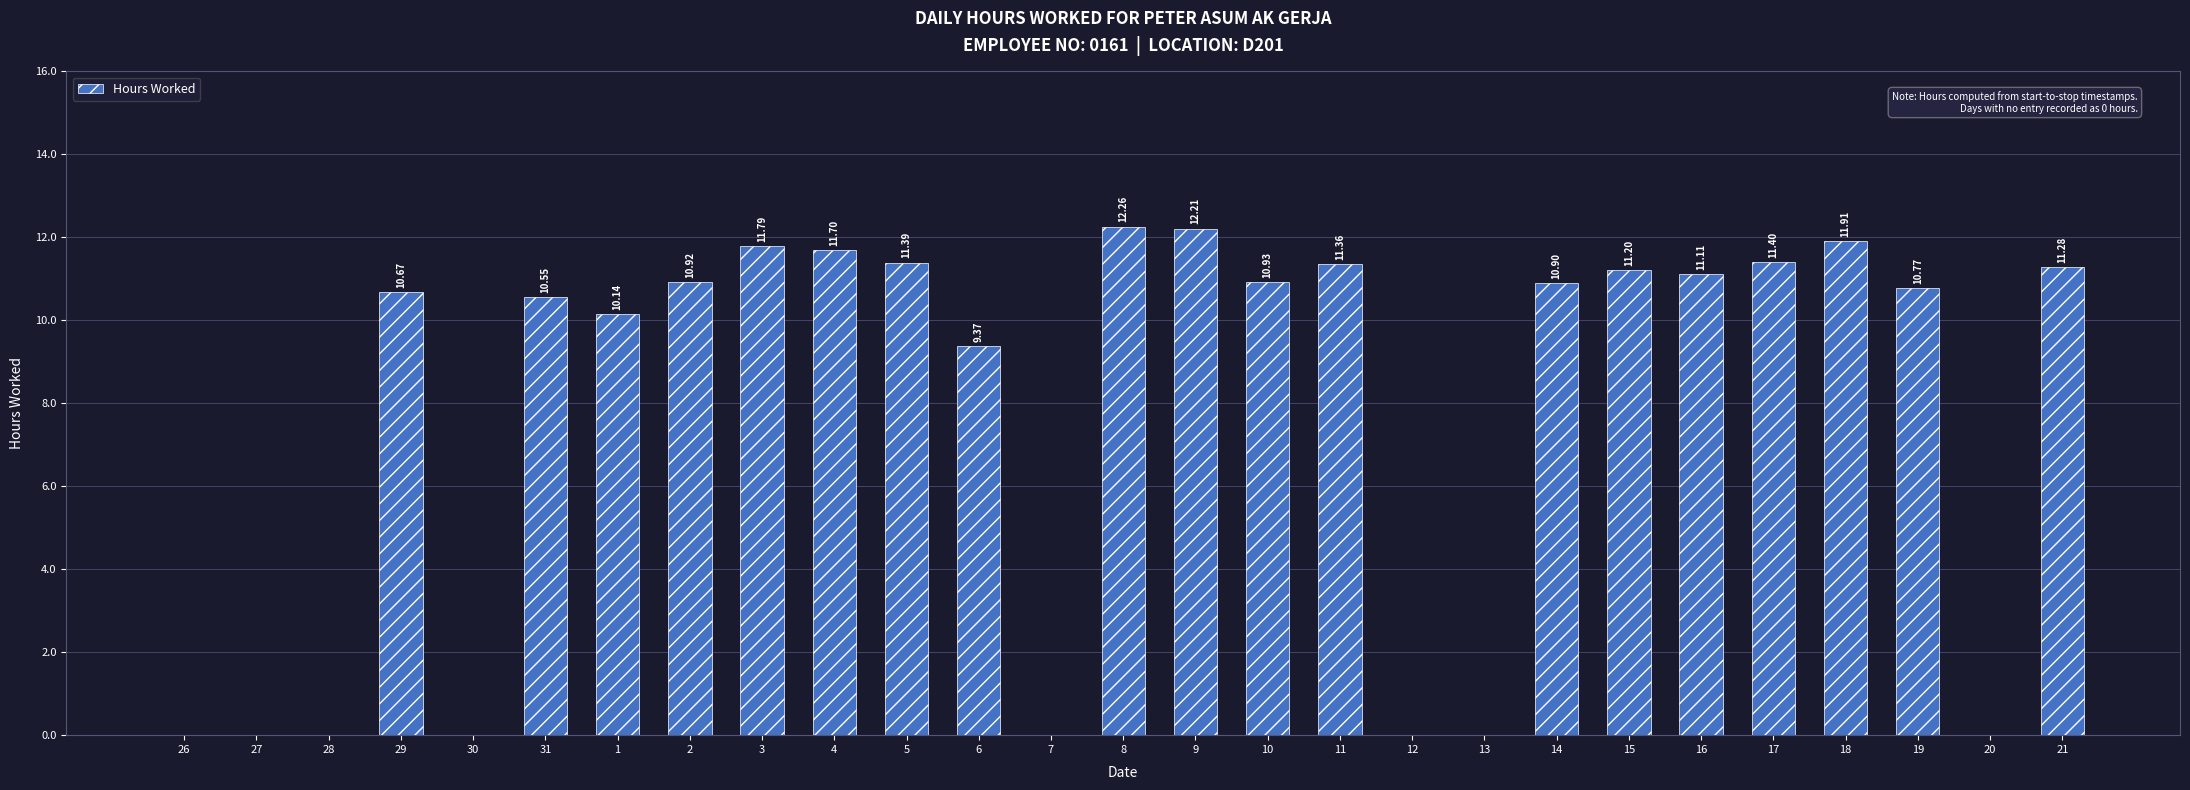

What is the sum of the values at 4 and 6?

21.1